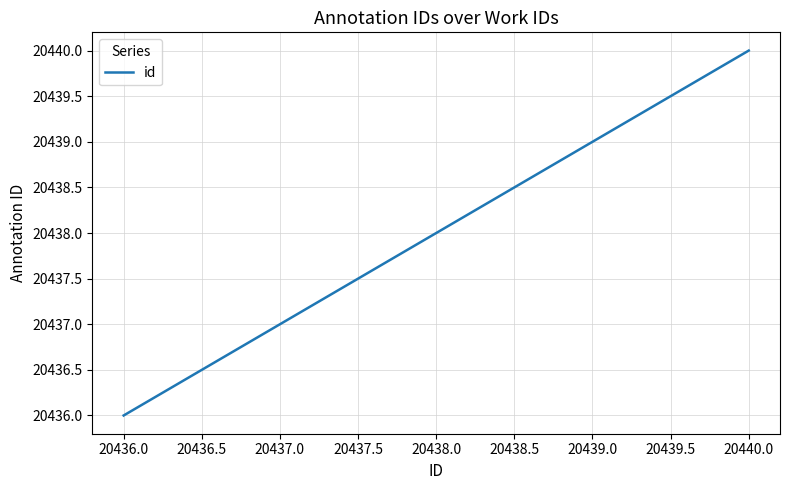

List the labels in order of value, largest first.

20440.0, 20439.0, 20436.0